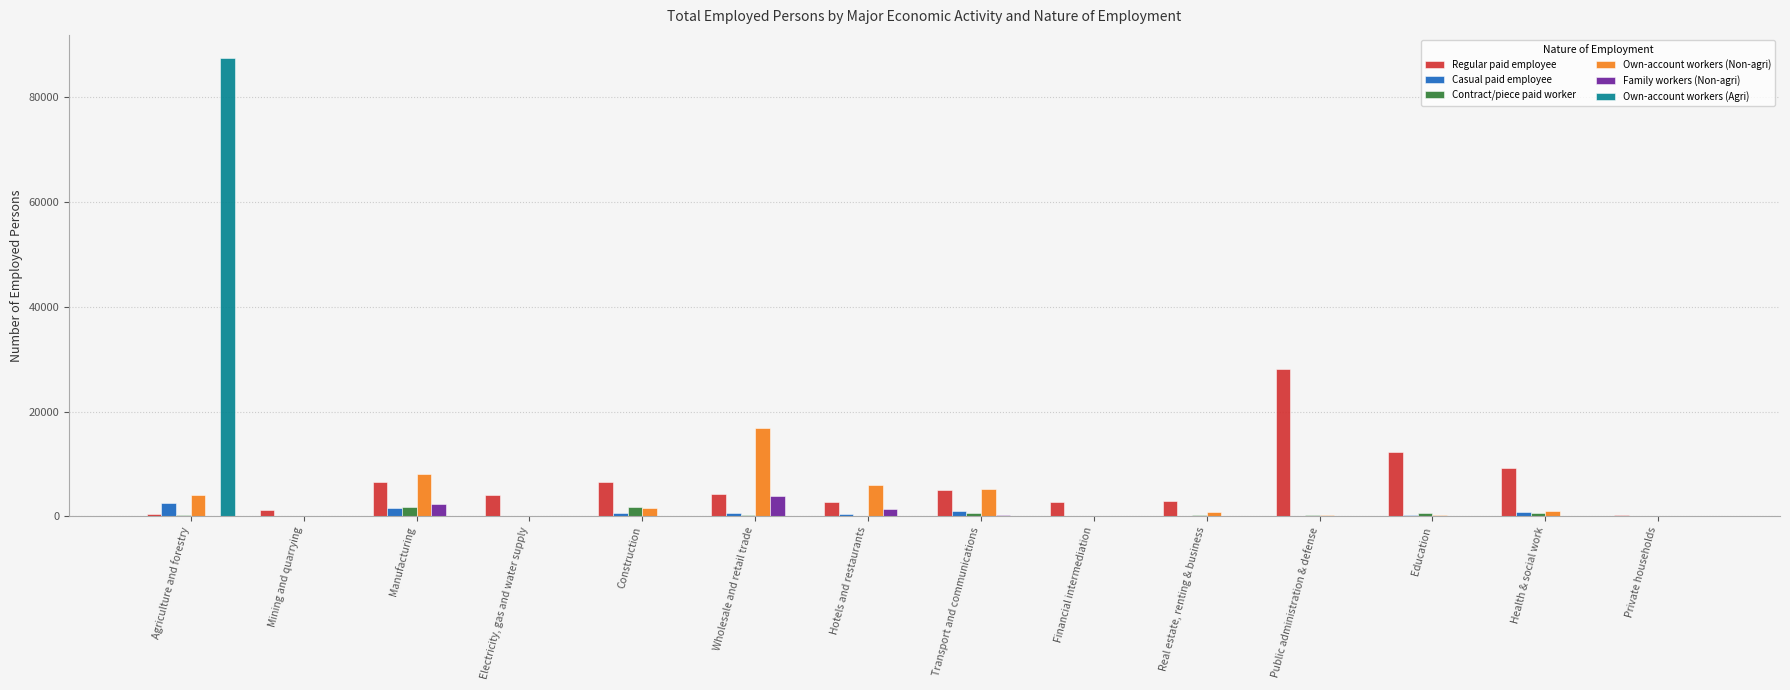

What is the highest value of the Casual paid employee series?

2463